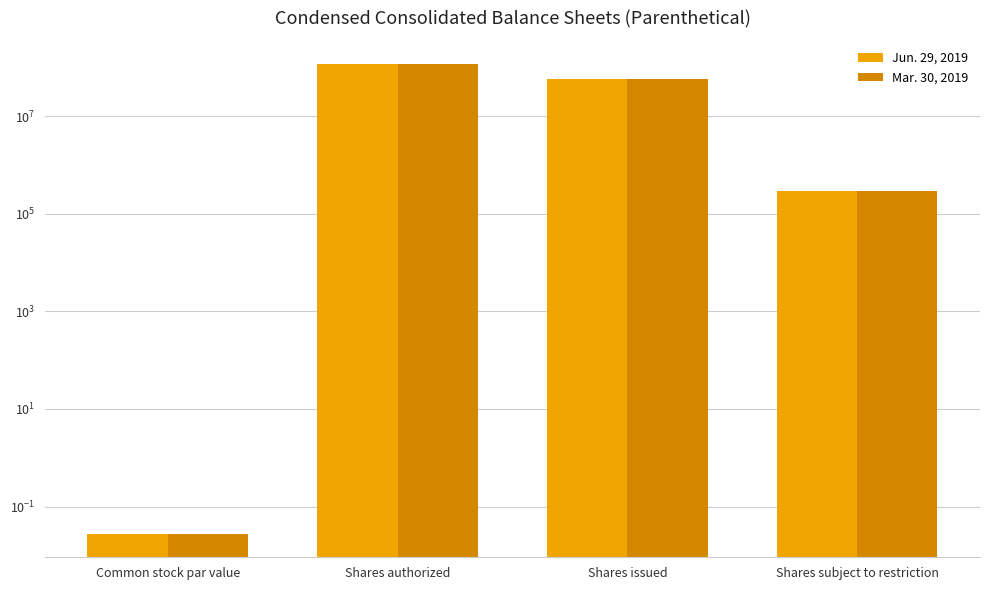

What is the value of the Jun. 29, 2019 bar at the 2nd from the left?

115000000.0